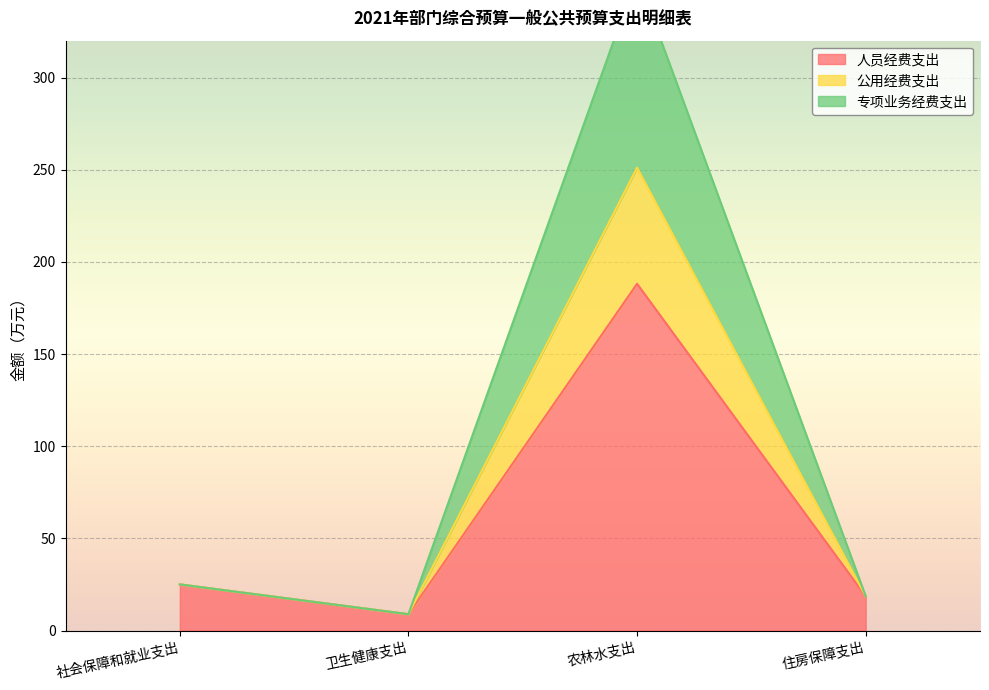

List the labels in order of 公用经费支出 value, smallest first.

卫生健康支出, 住房保障支出, 社会保障和就业支出, 农林水支出